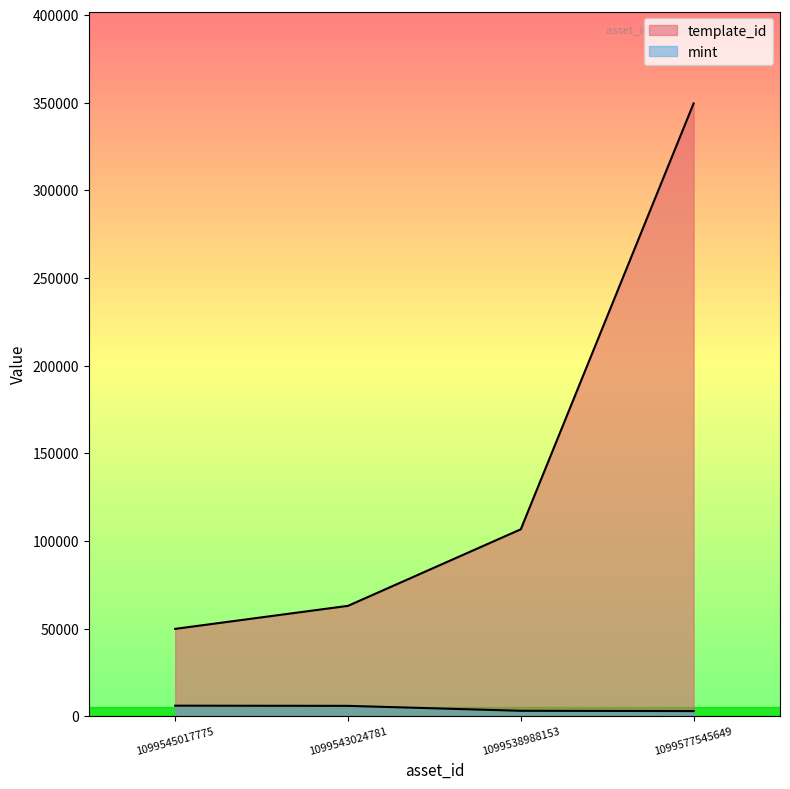

The value of template_id at 1099543024781 is 13891. True or false?

False